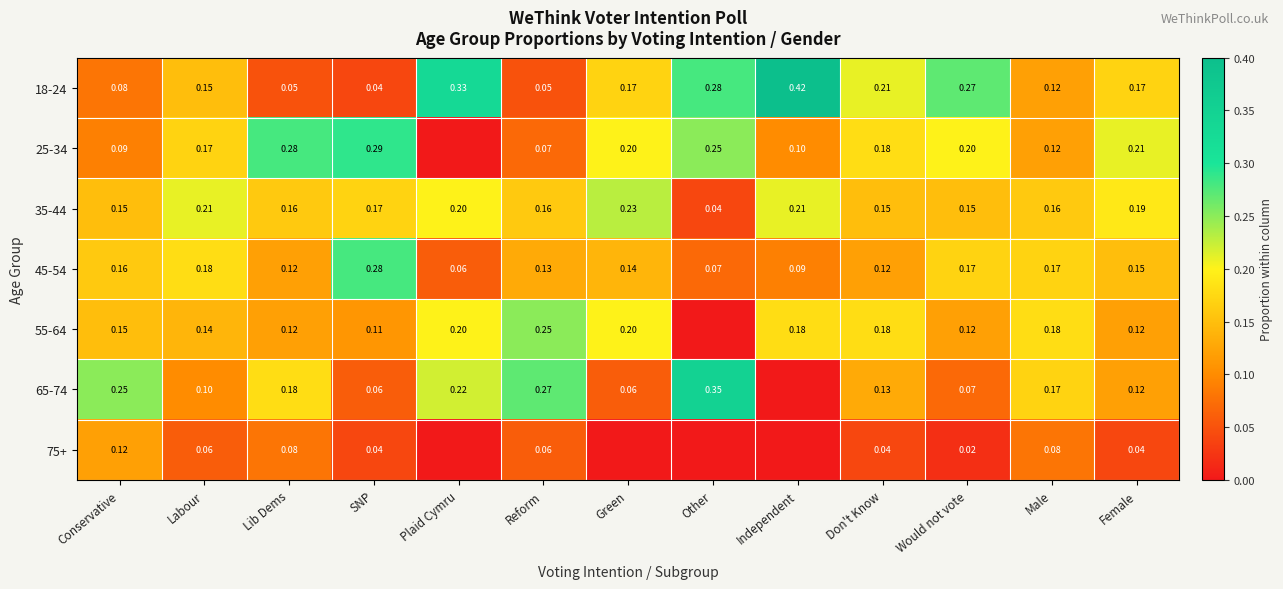

At which label does 18-24 reach its peak?

Independent